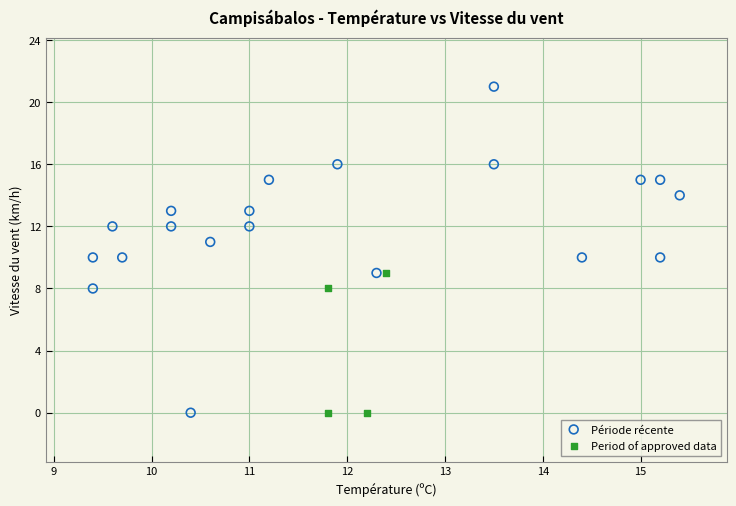

Which series reaches the maximum Y coordinate?

Période récente